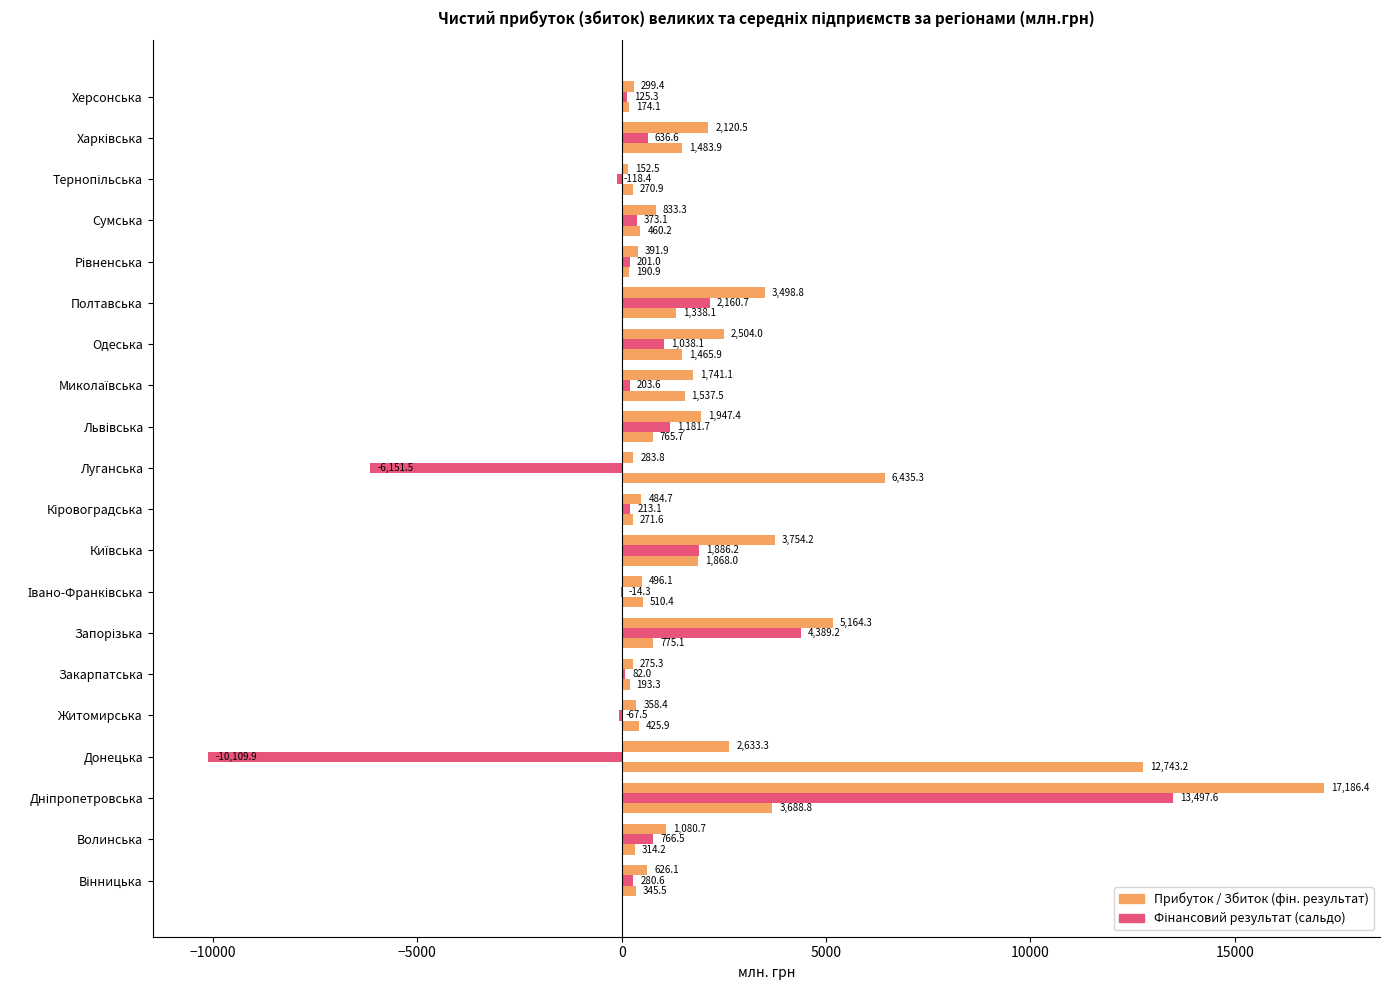

The Фінансовий результат (сальдо) series shows 213.1 at Кіровоградська. True or false?

True